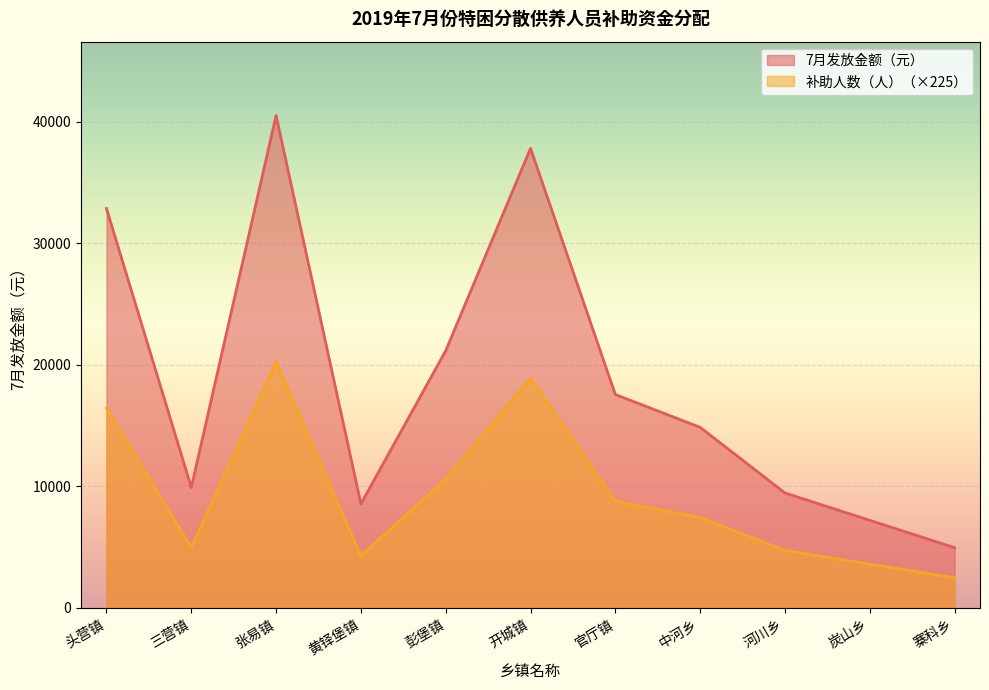

What is the value of the 7月发放金额（元） point at the 10th from the left?

7200